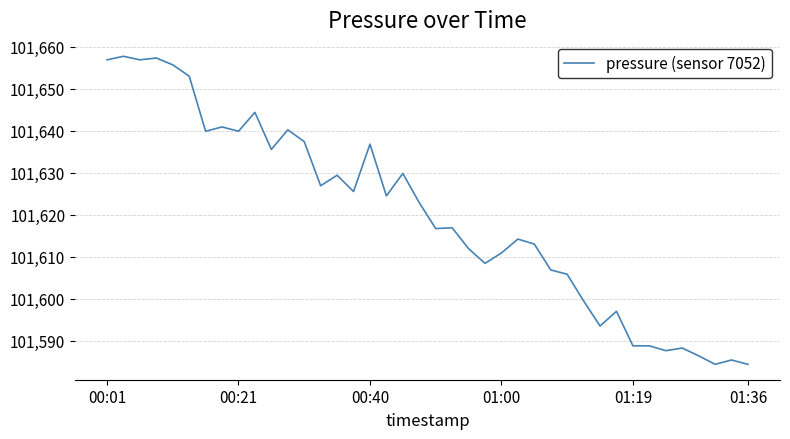

How many categories are shown in the chart?

40